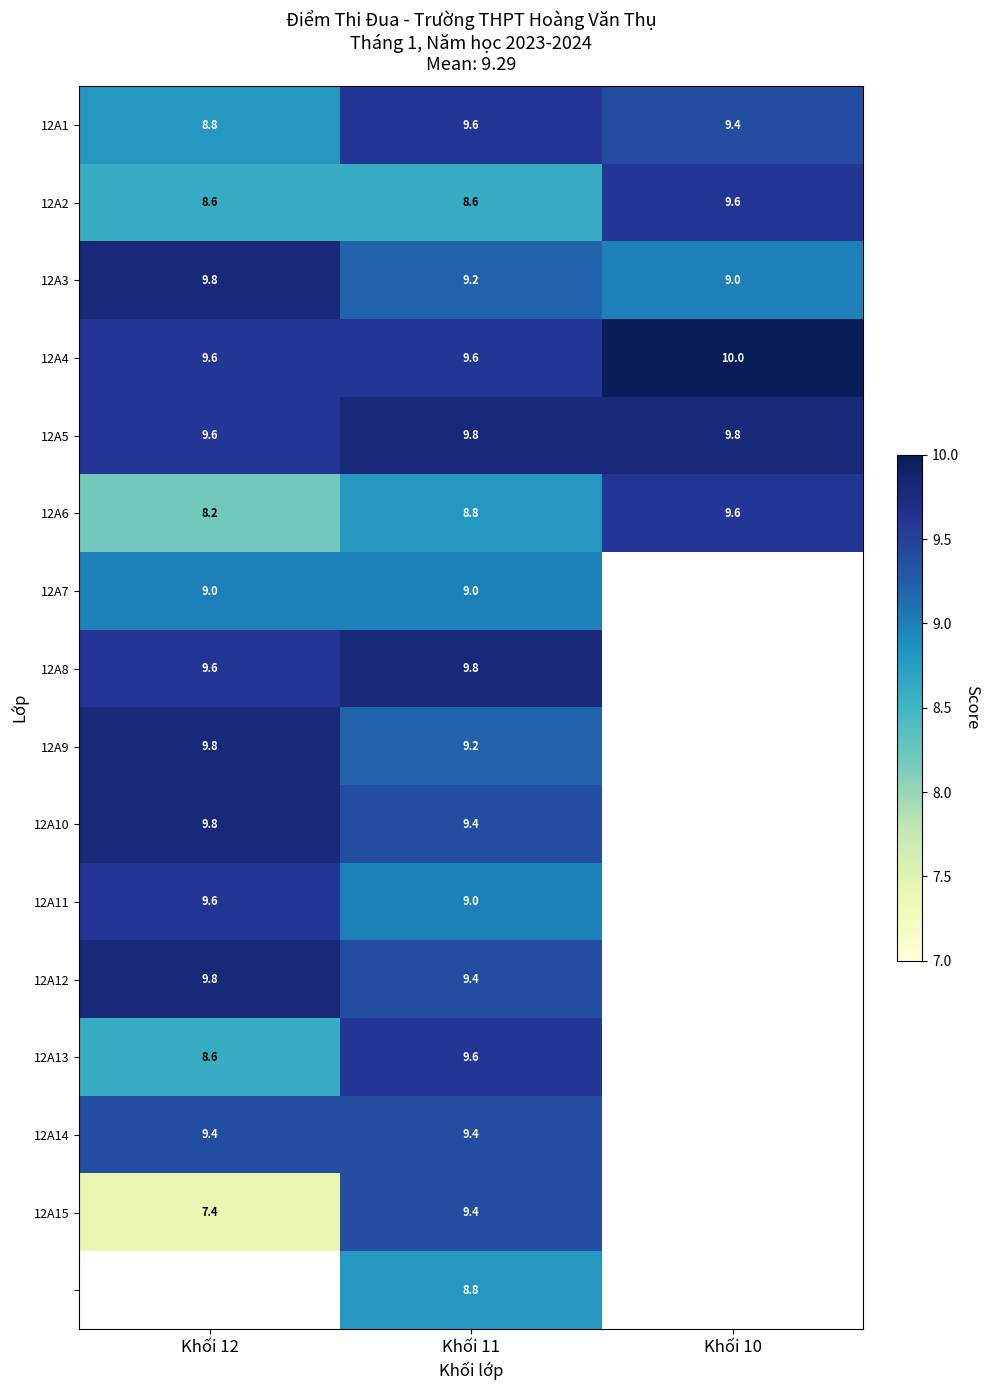

Is it true that 12A2 equals 12.4 at Khối 11?

False